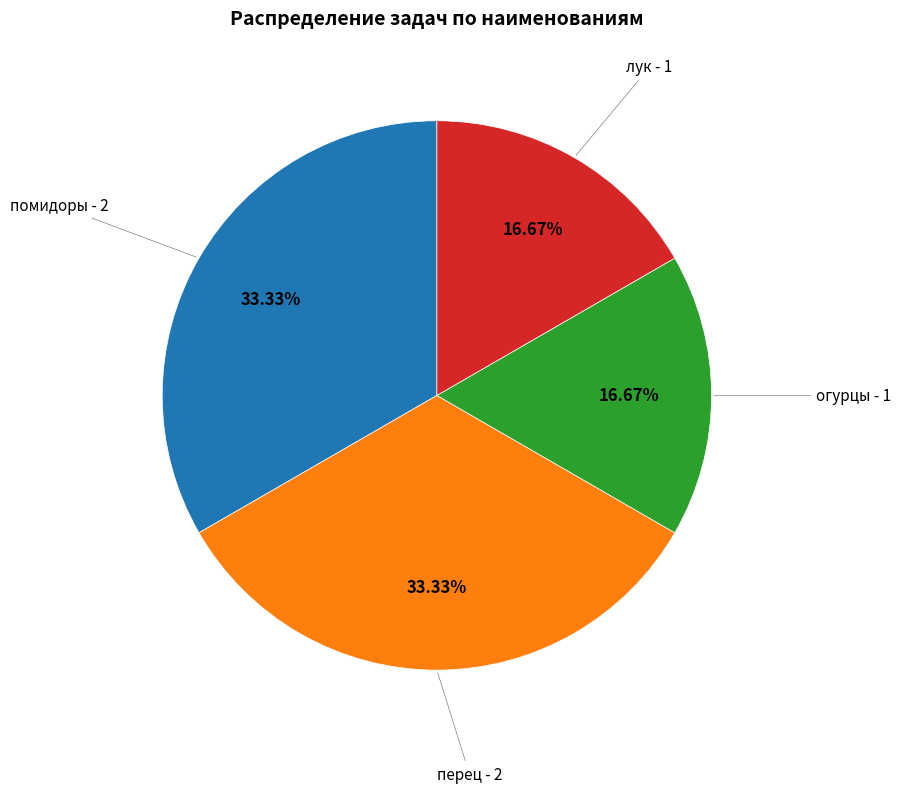

How many slices are in this pie chart?

4